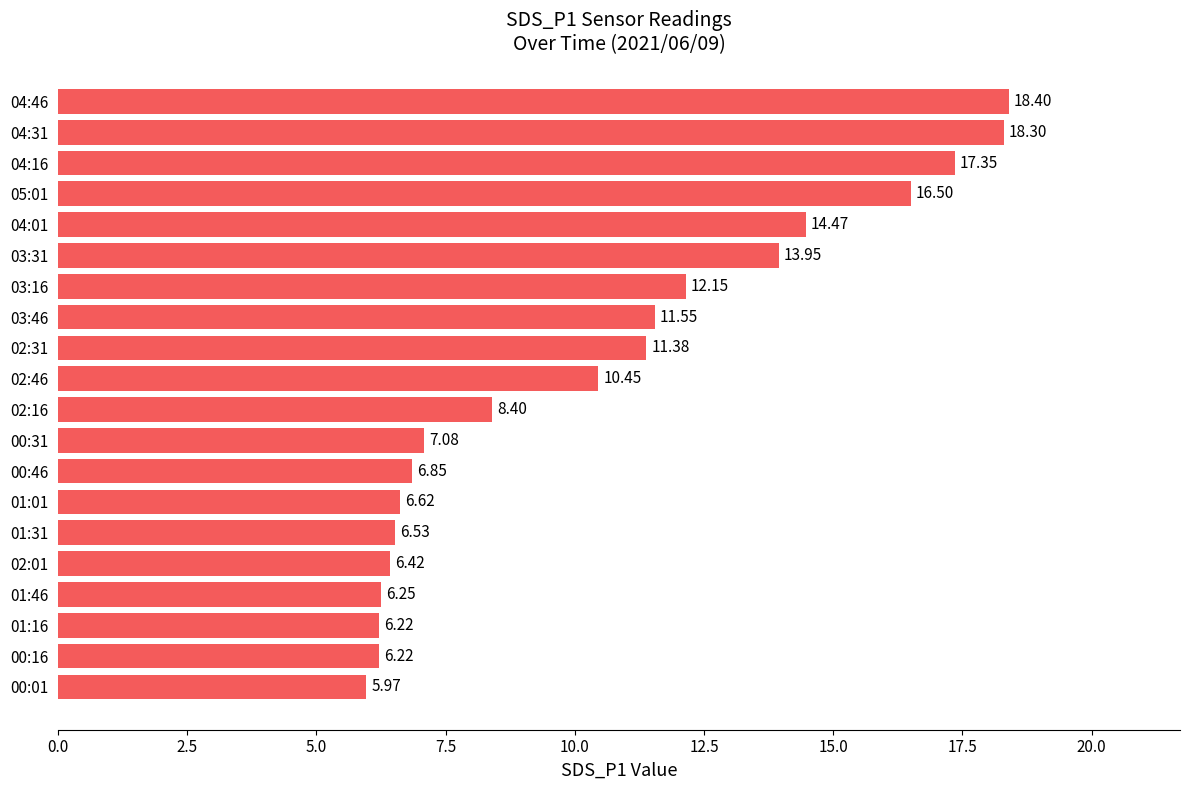

What is the difference between the values at 02:31 and 00:31?

4.3